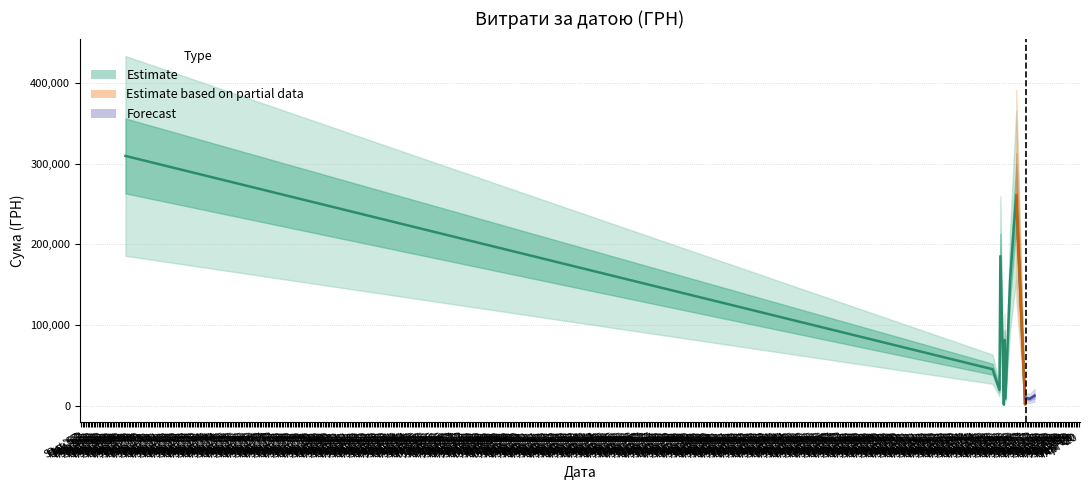

What is the change in value from 12.02.2016 to 13.12.2016?

-166231.0